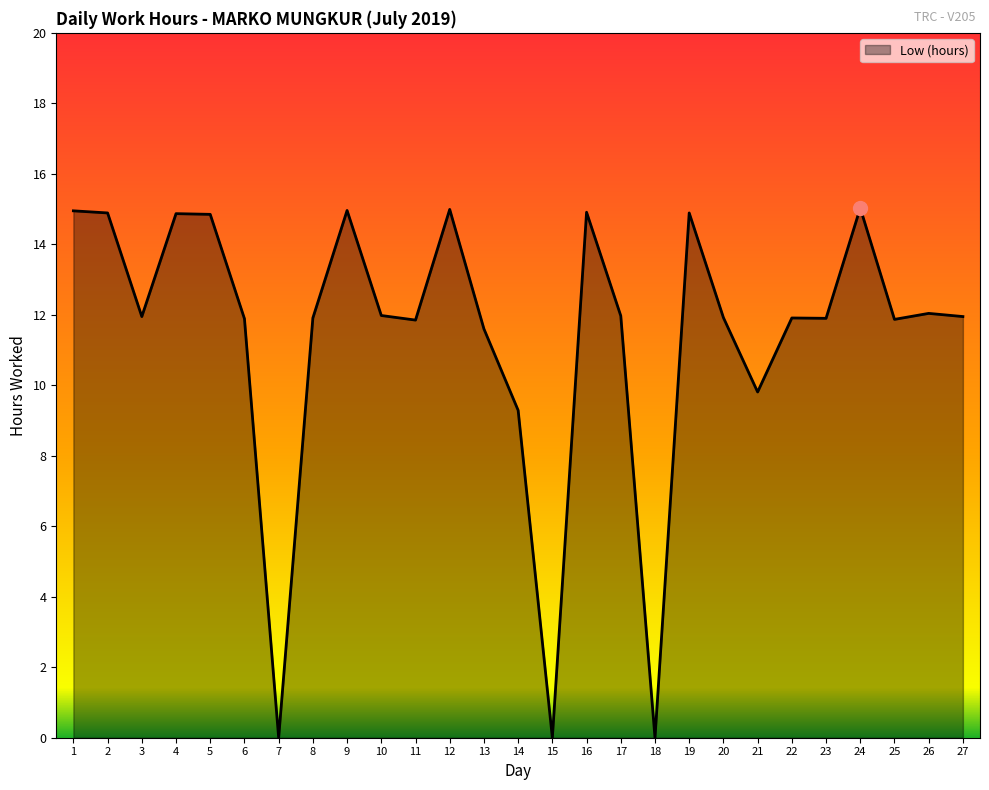

Where is the data nearest to the value 7?

14